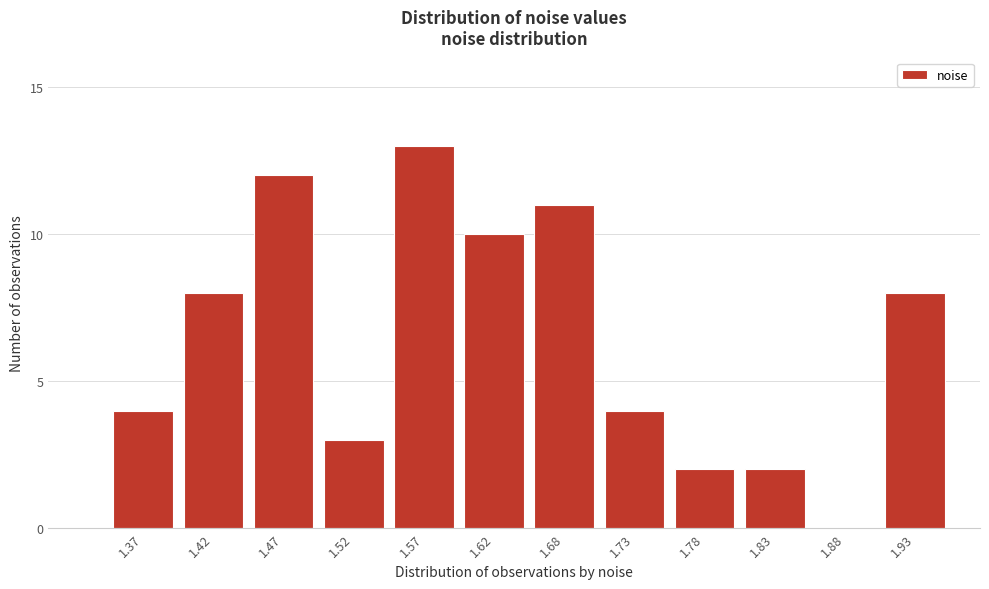

Reading right to left, list all the values displayed in this chart.

1.93=8	1.88=0	1.83=2	1.78=2	1.73=4	1.68=11	1.62=10	1.57=13	1.52=3	1.47=12	1.42=8	1.37=4